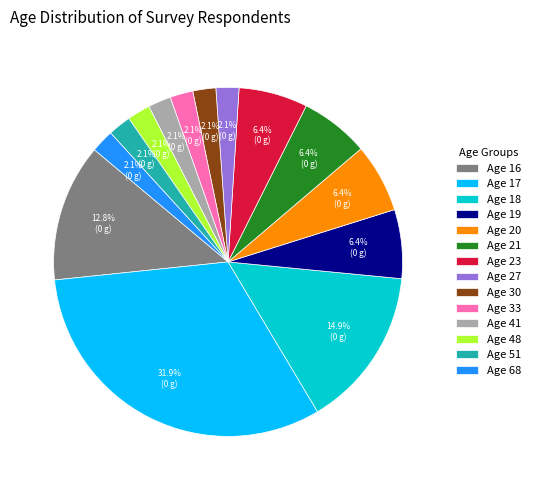

Is there any slice that represents more than half of the pie?

No